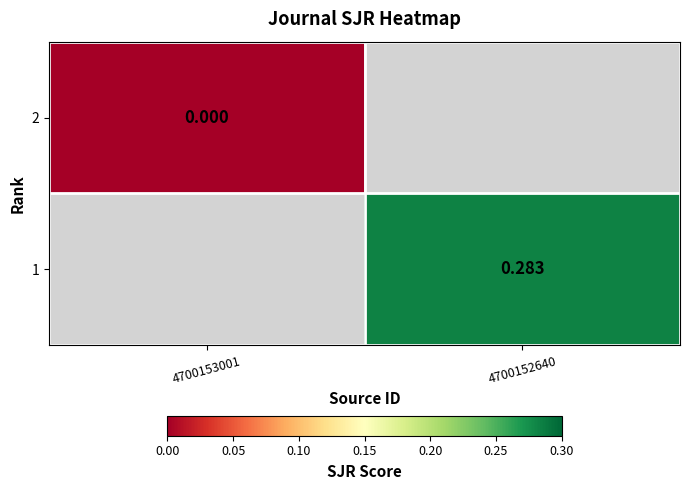

Which series has the widest spread of values?

2